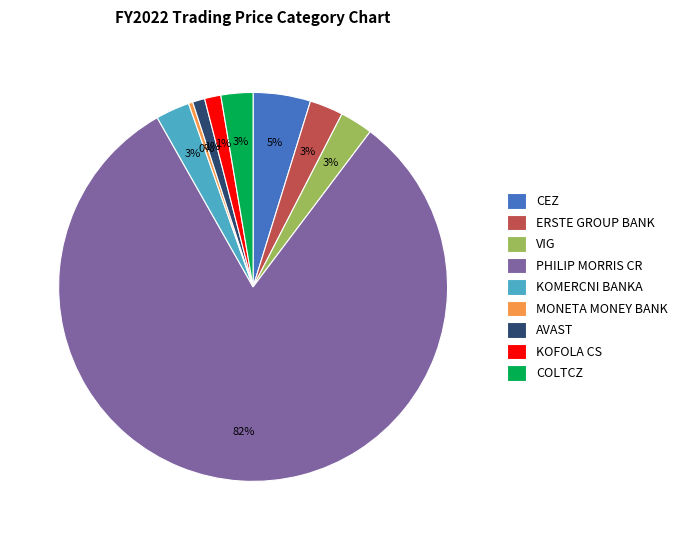

To the nearest percent, what portion does CEZ represent?

5%